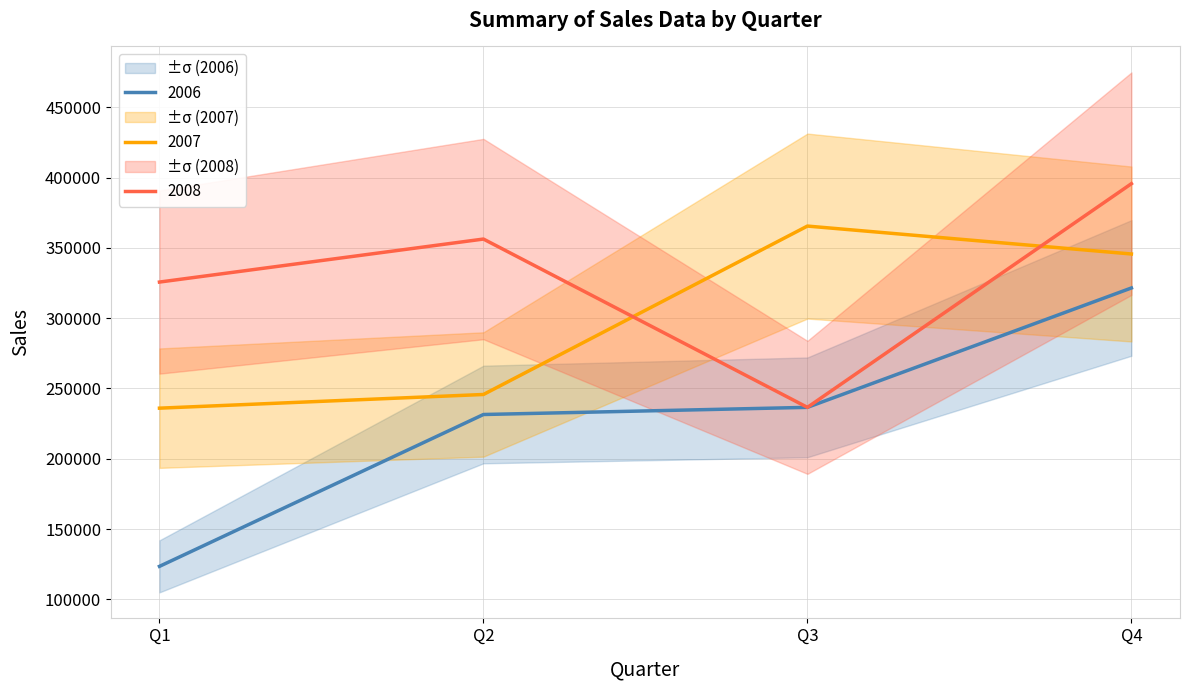

Reading left to right, transcribe all the data shown in this chart.

2006: 123456	231456	236541	321452
2007: 235965	245698	365478	345621
2008: 325654	356245	236541	395621